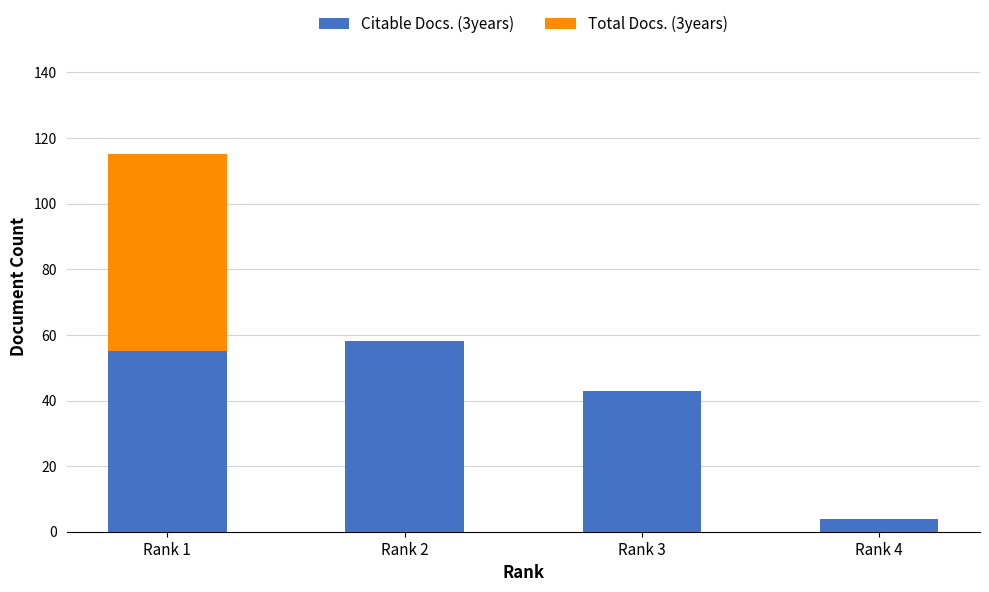

At which category is the sum across all series the highest?

Rank 1